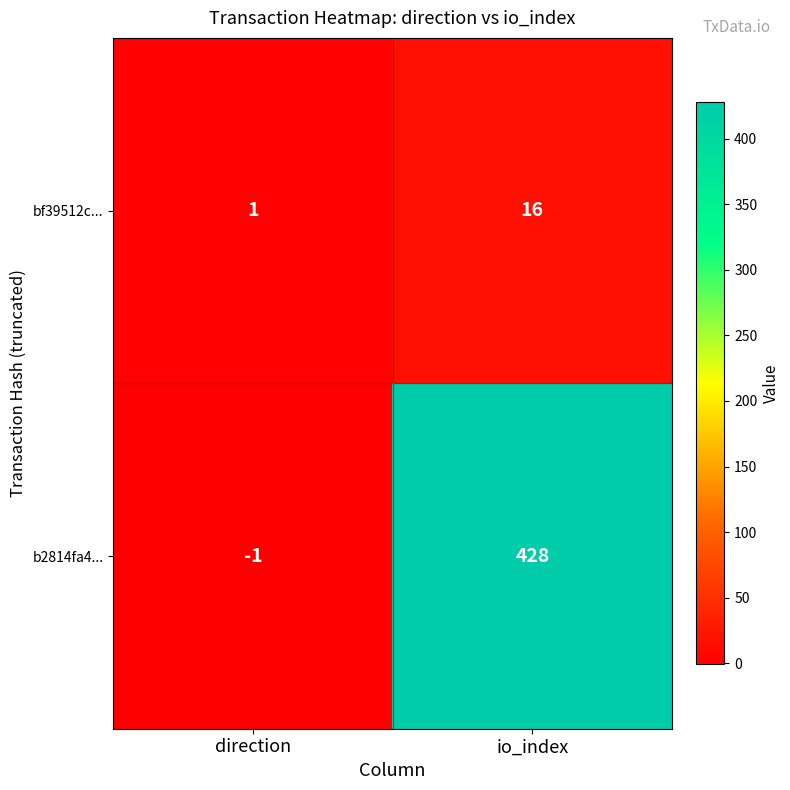

Between direction and io_index, which series saw the biggest shift?

b2814fa4...